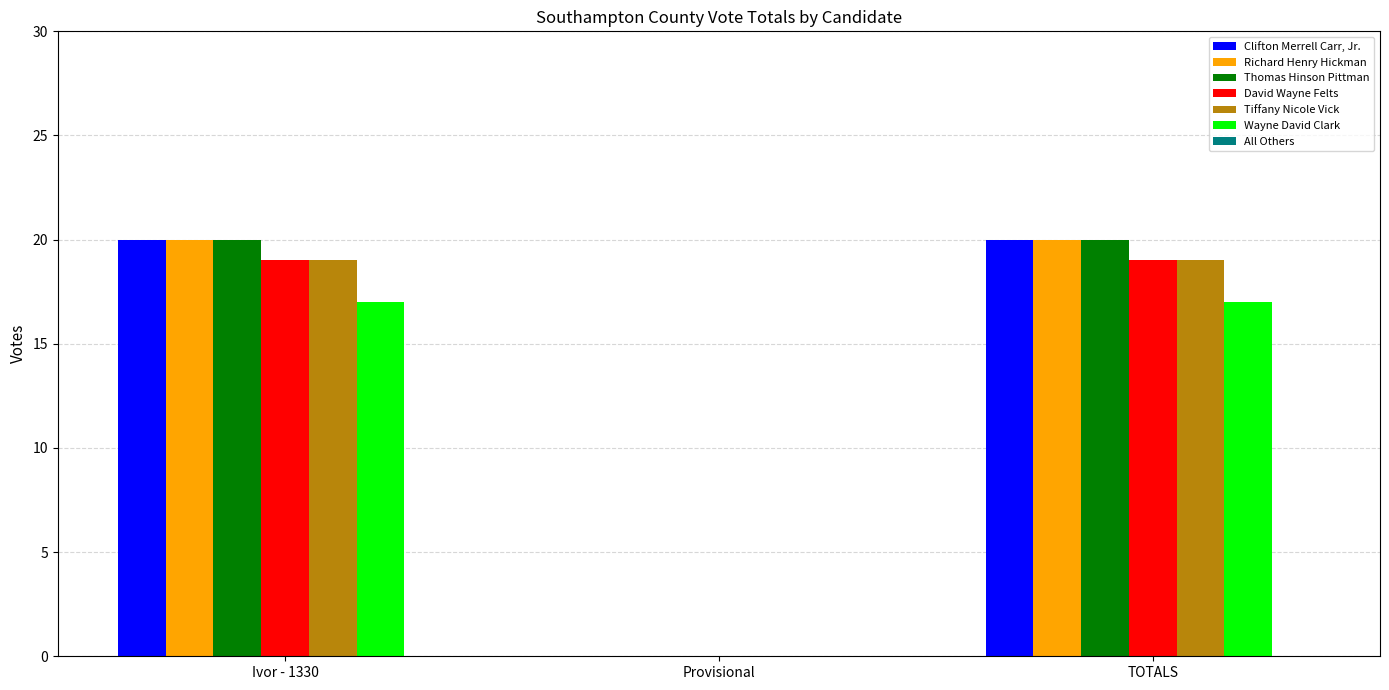

True or false: Wayne David Clark has a value of 5 at TOTALS.

False